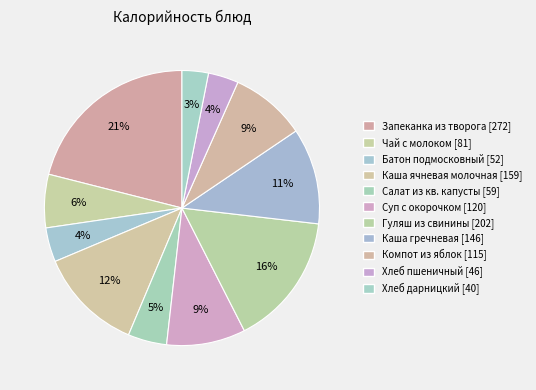

How many segments does this pie chart have?

11